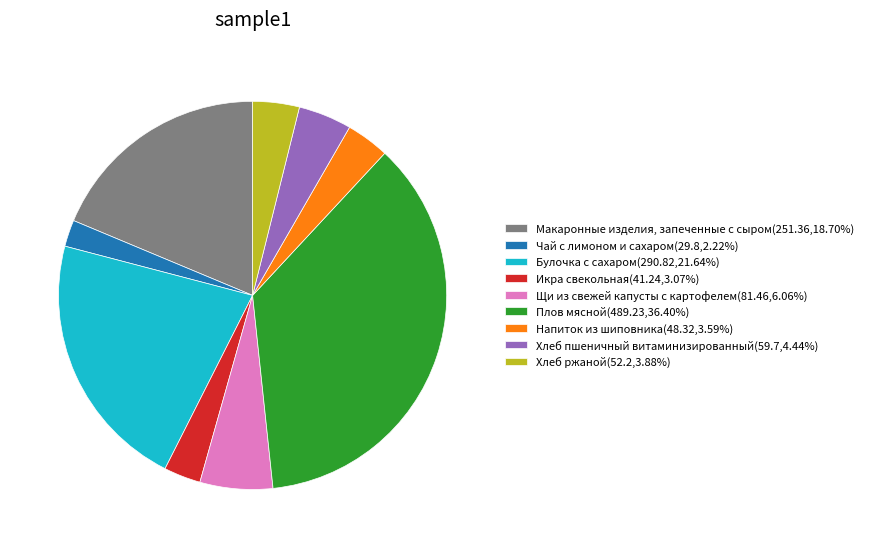

Does any single category account for the majority?

No